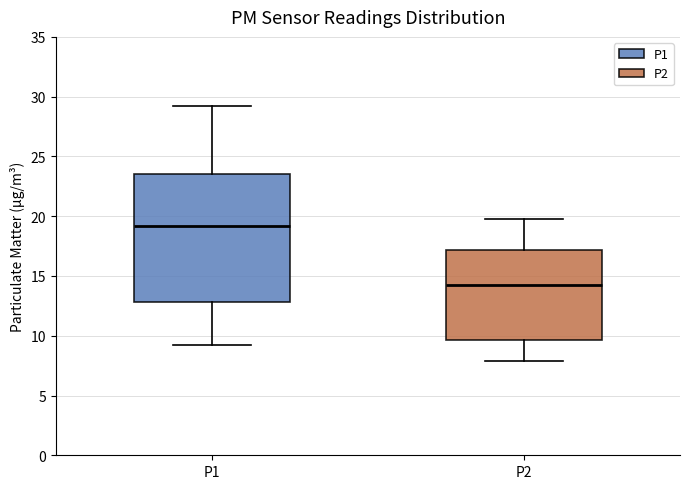

Which box is the tallest, from its lower edge to its upper edge?

P1